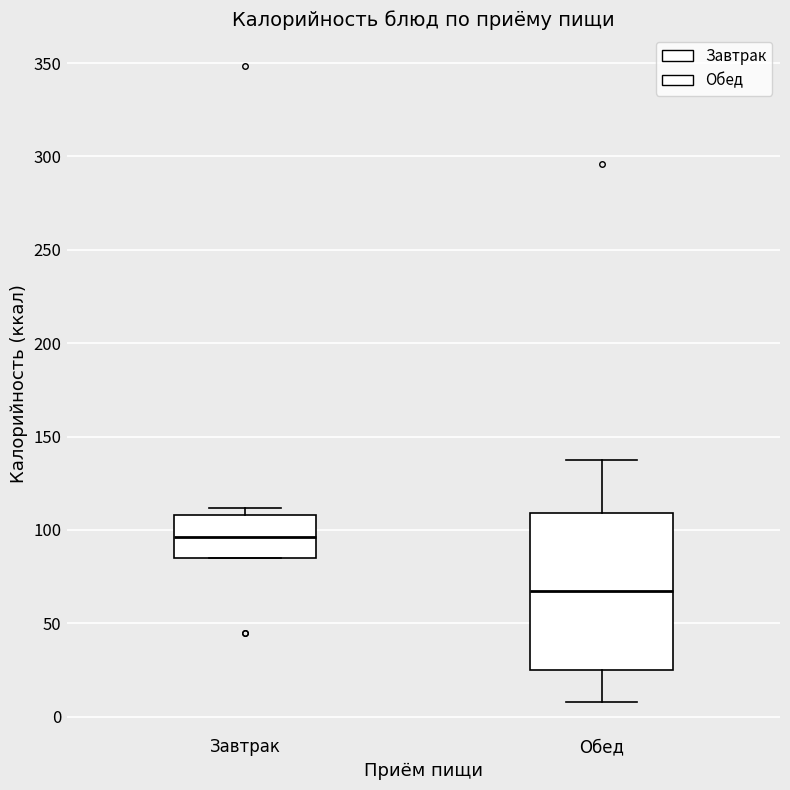

Where does the median line of the box for Завтрак sit on the y-axis? The values are not printed on the chart, so give them approximately, as read against the axis.

95